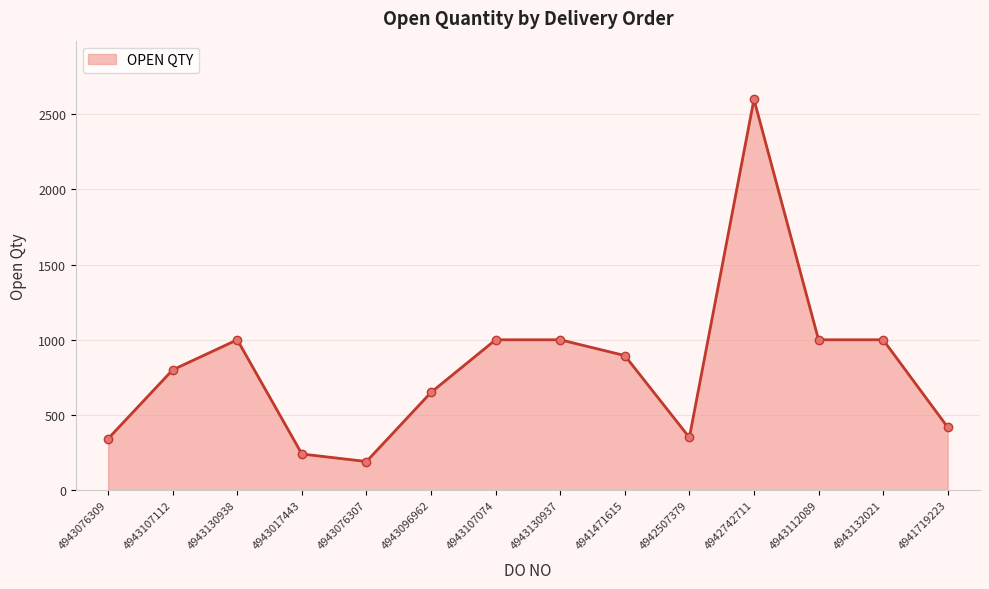

What is the greatest value displayed?

2600